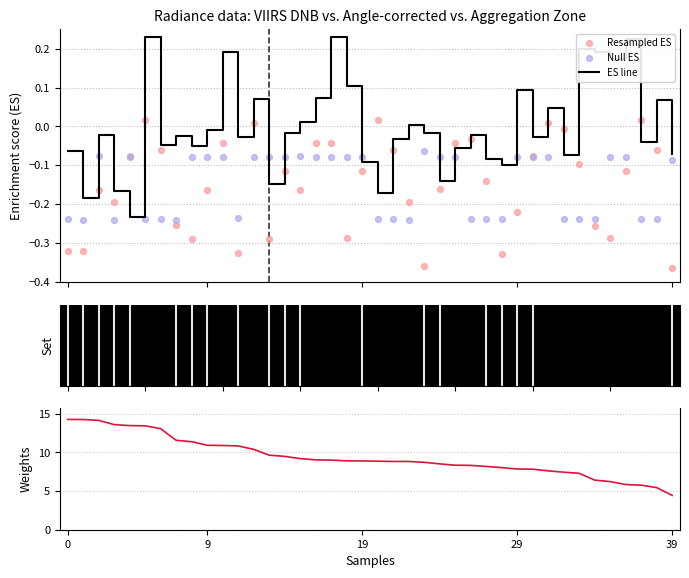

Which series has the largest total across all categories?

Weights